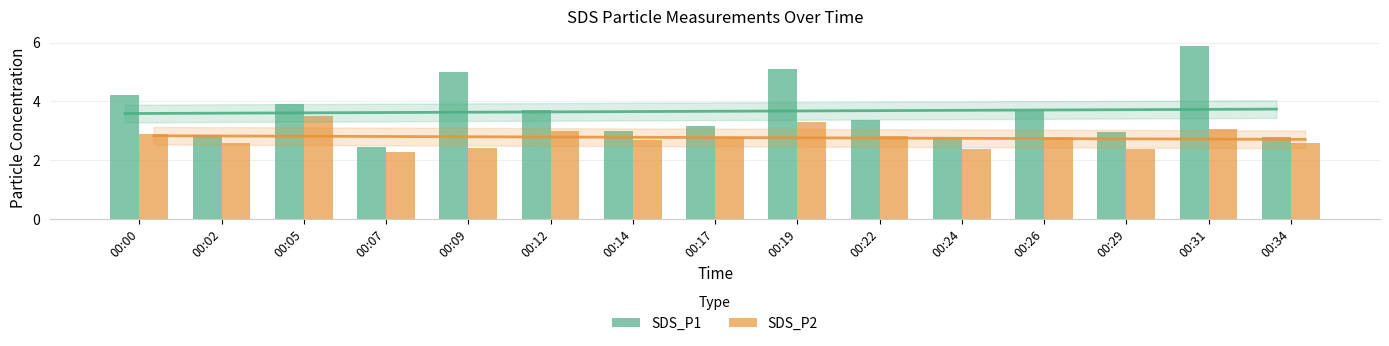

Count the number of data series in this chart.

2